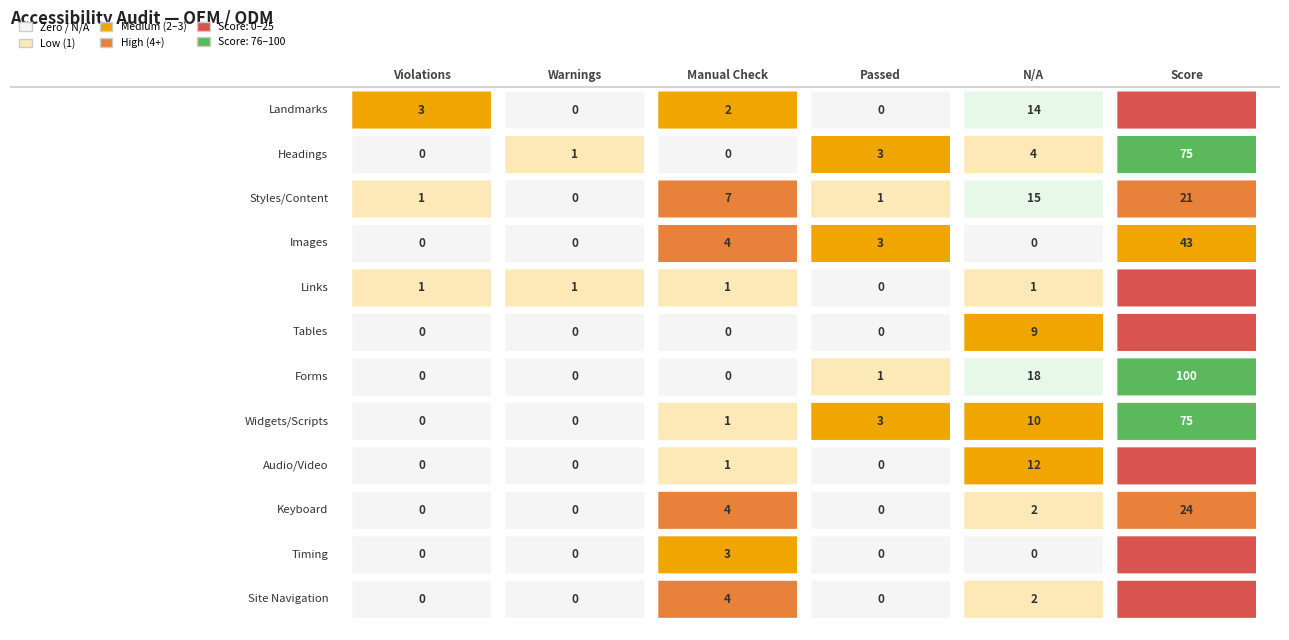

What is the approximate value of Widgets/Scripts at N/A, to the nearest 5?

10